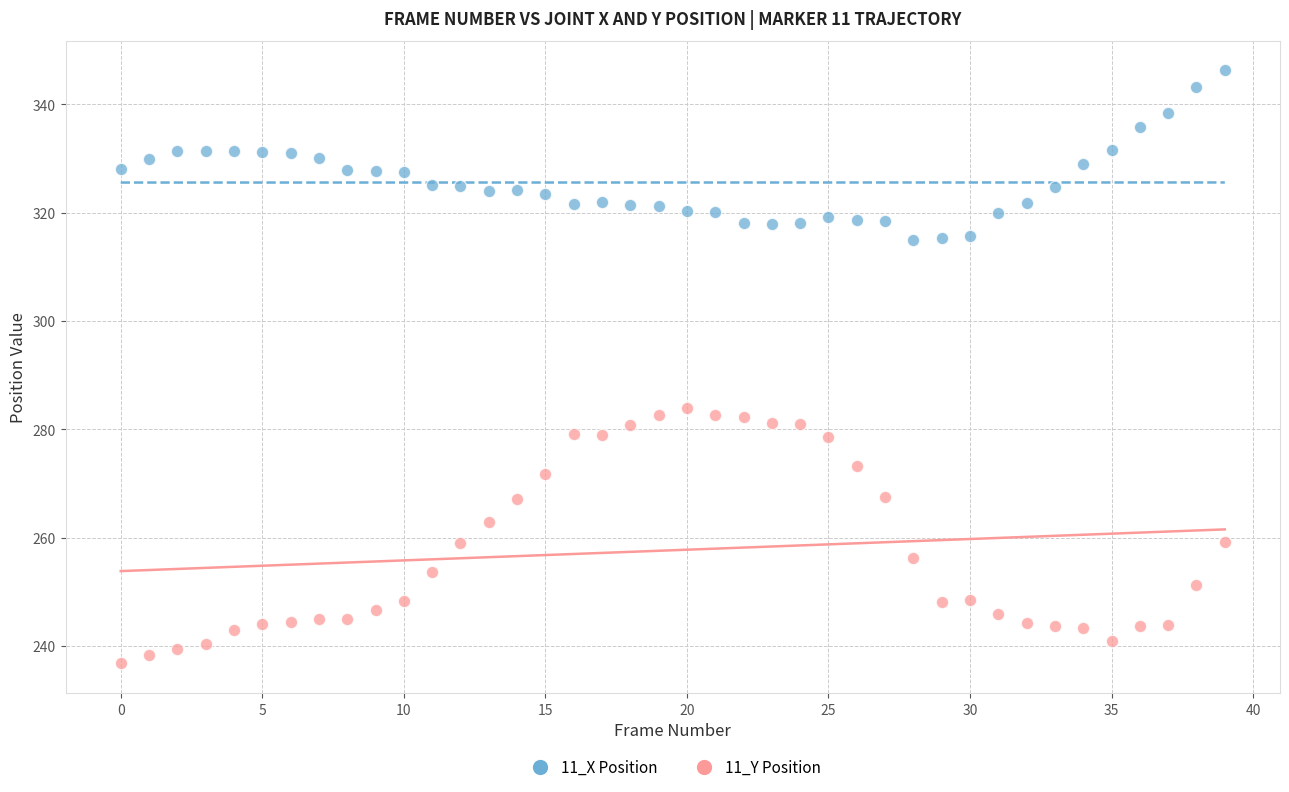

Across all data points, what is the range of Y values (max minus min)?

109.4